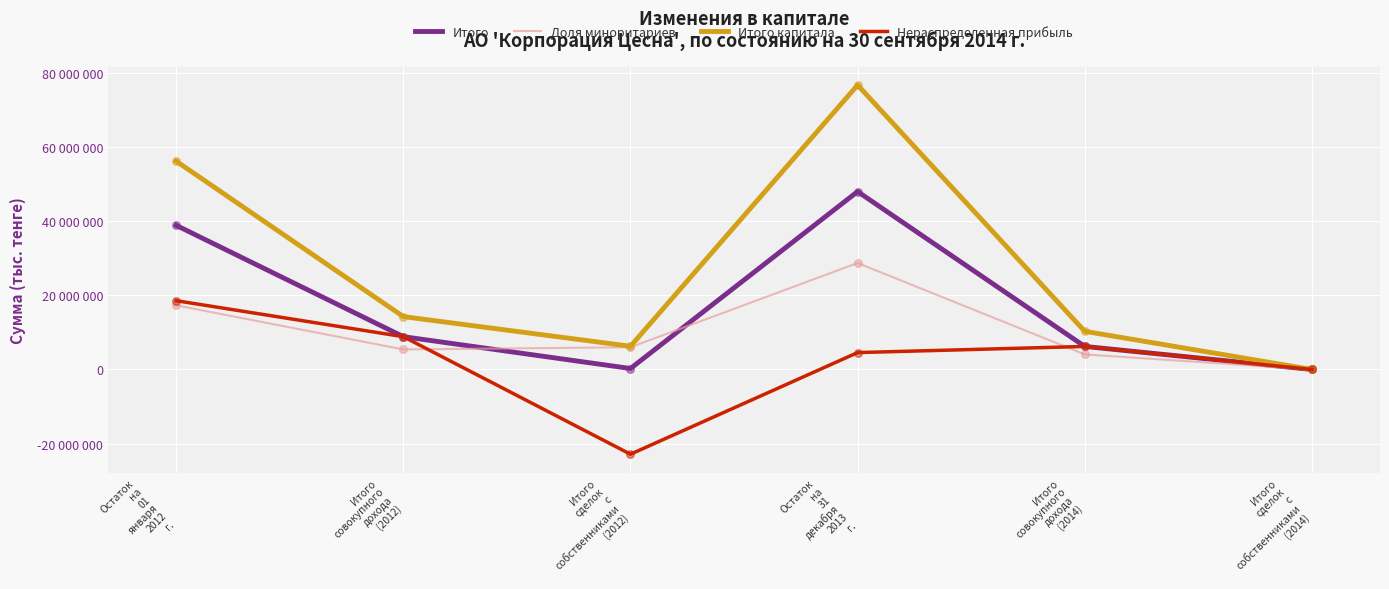

Is the value of Нераспределенная прибыль at Остаток
на
31
декабря
2013
г. greater than the value of Итого at Итого
сделок
с
собственниками
(2014)?

Yes